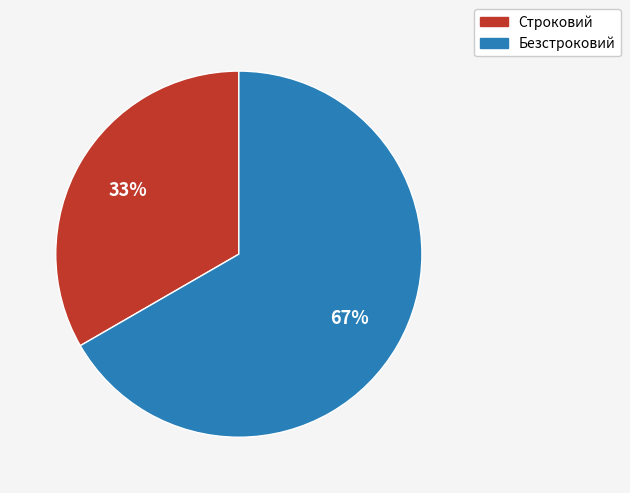

What is the smallest slice in the pie chart?

Строковий